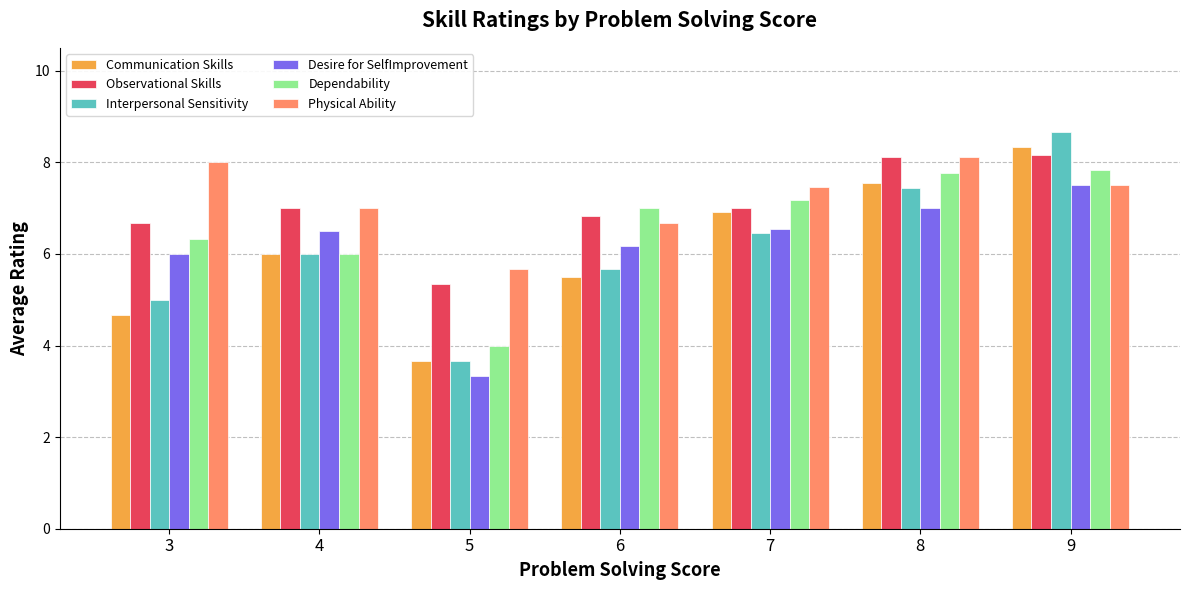

What is the difference between the Observational Skills values at 8 and 4?

1.1